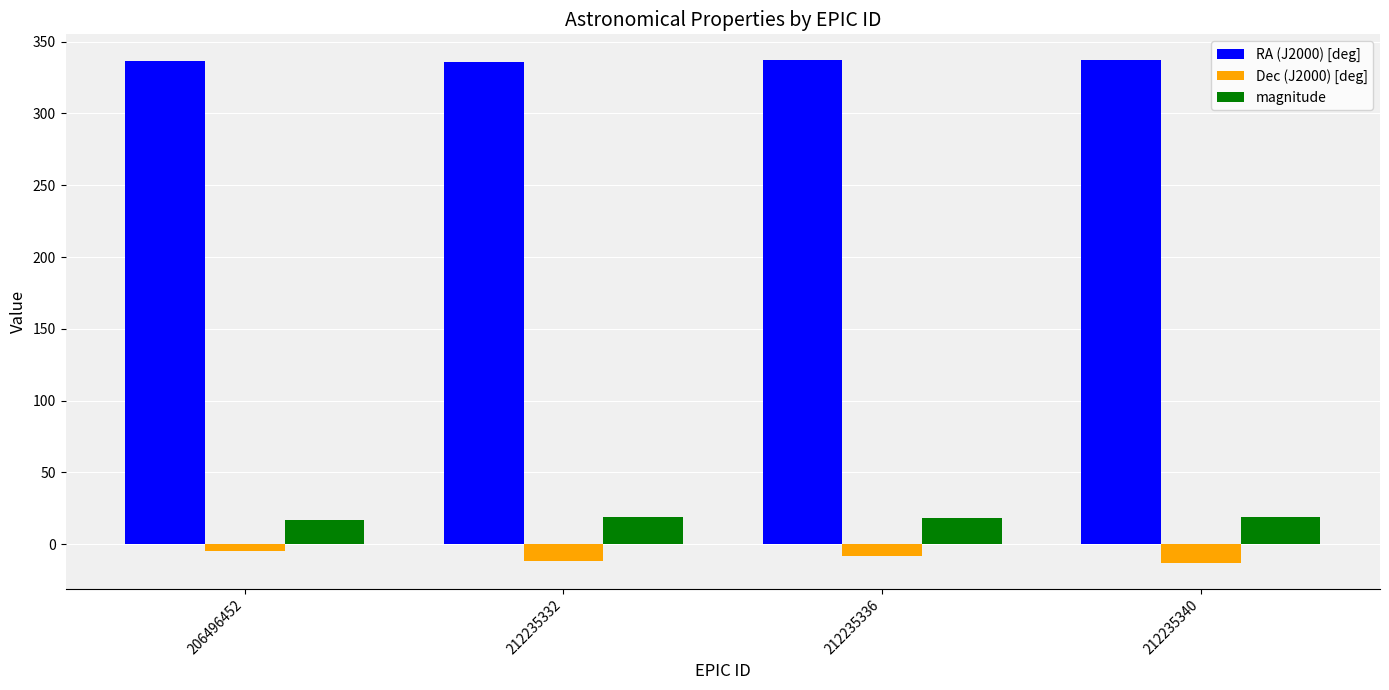

What is the sum of the magnitude values at 212235336 and 212235332?

37.0